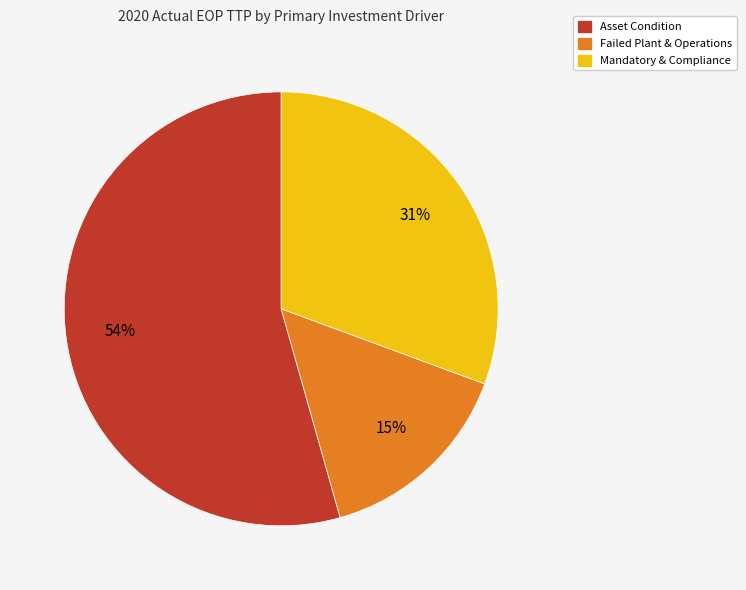

Is there any slice that represents more than half of the pie?

Yes